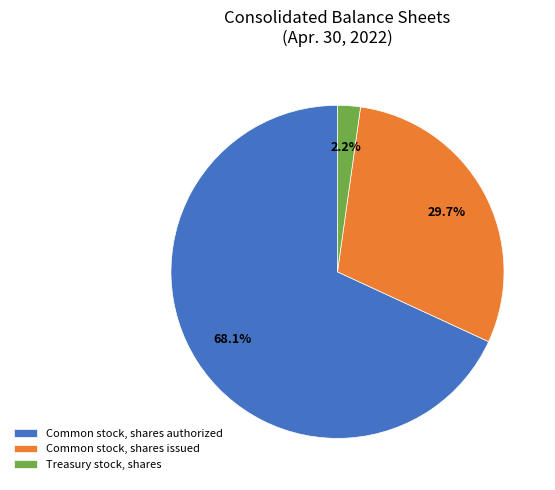

Which category has the smallest portion of the pie?

Treasury stock, shares